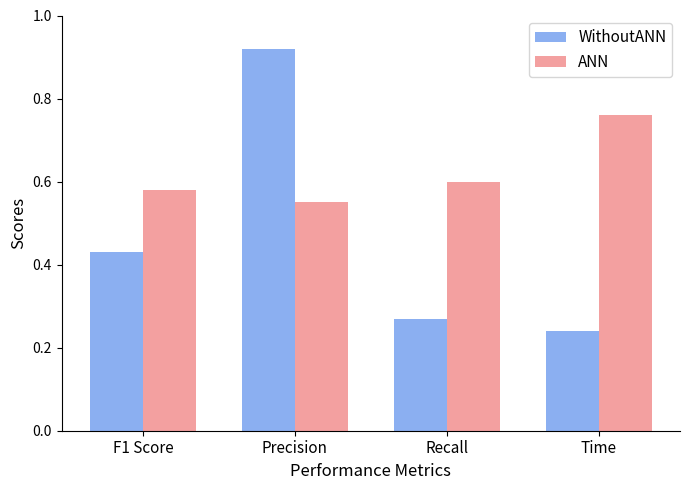

Which category has the lowest value across all series?

Time